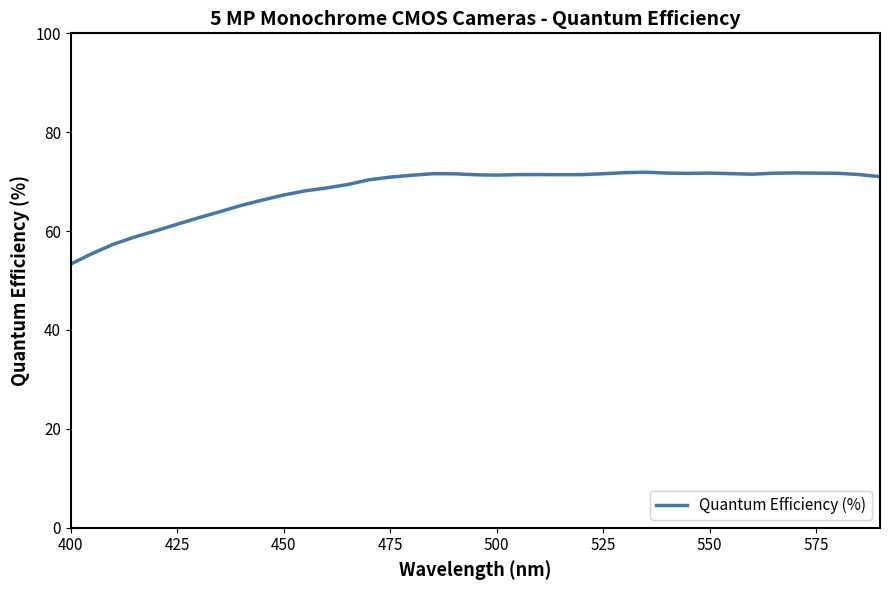

What is the maximum value shown in the chart?

71.9